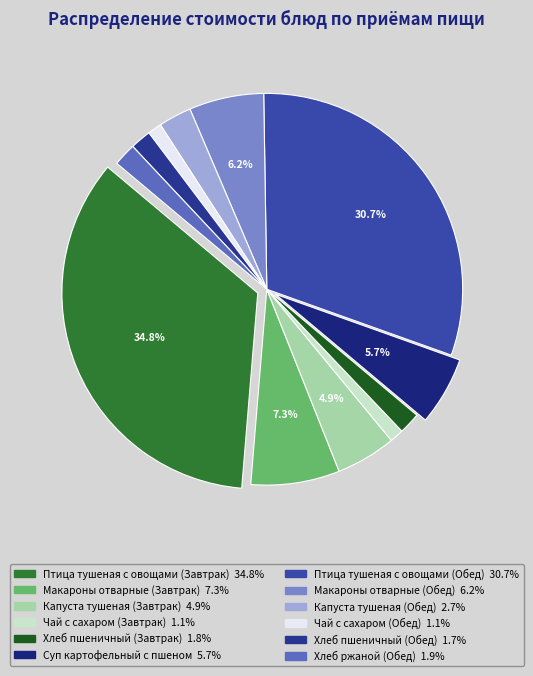

What is the smallest slice in the pie chart?

Чай с сахаром (Завтрак)